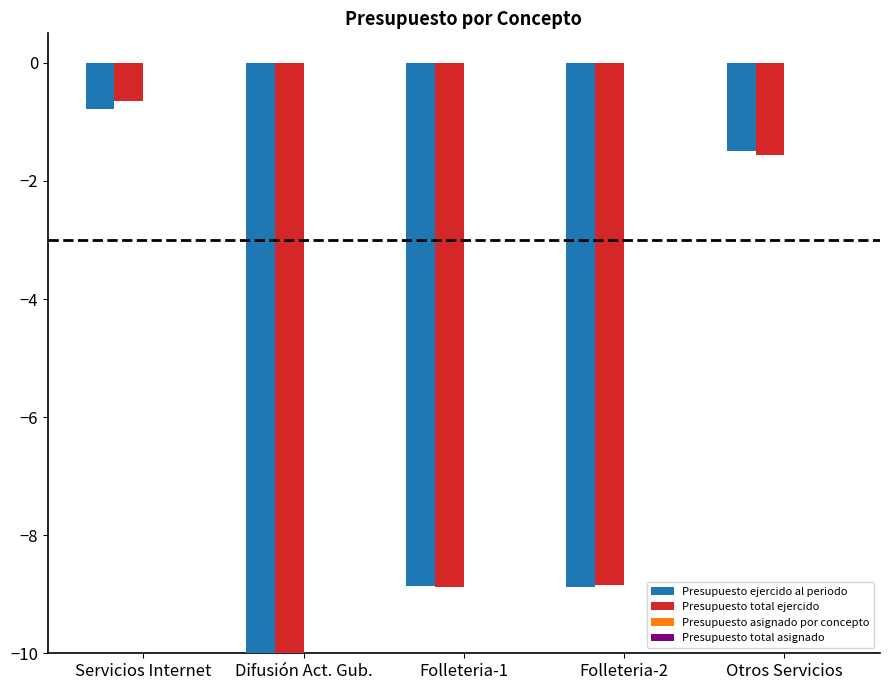

Which label corresponds to the smallest value in the chart?

Difusión Act. Gub.